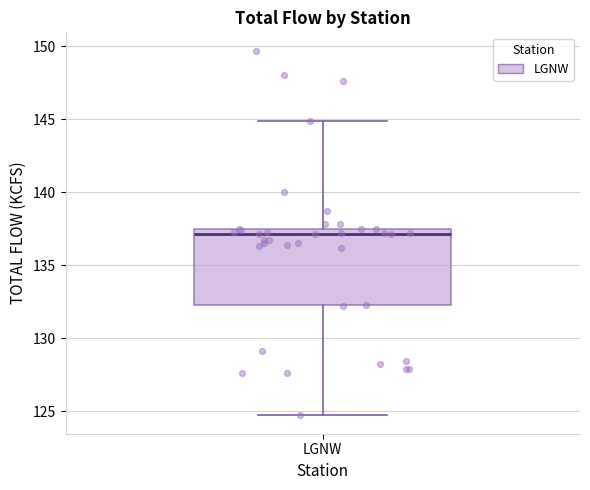

Where does the median line of the box for LGNW sit on the y-axis? The values are not printed on the chart, so give them approximately, as read against the axis.

137.0